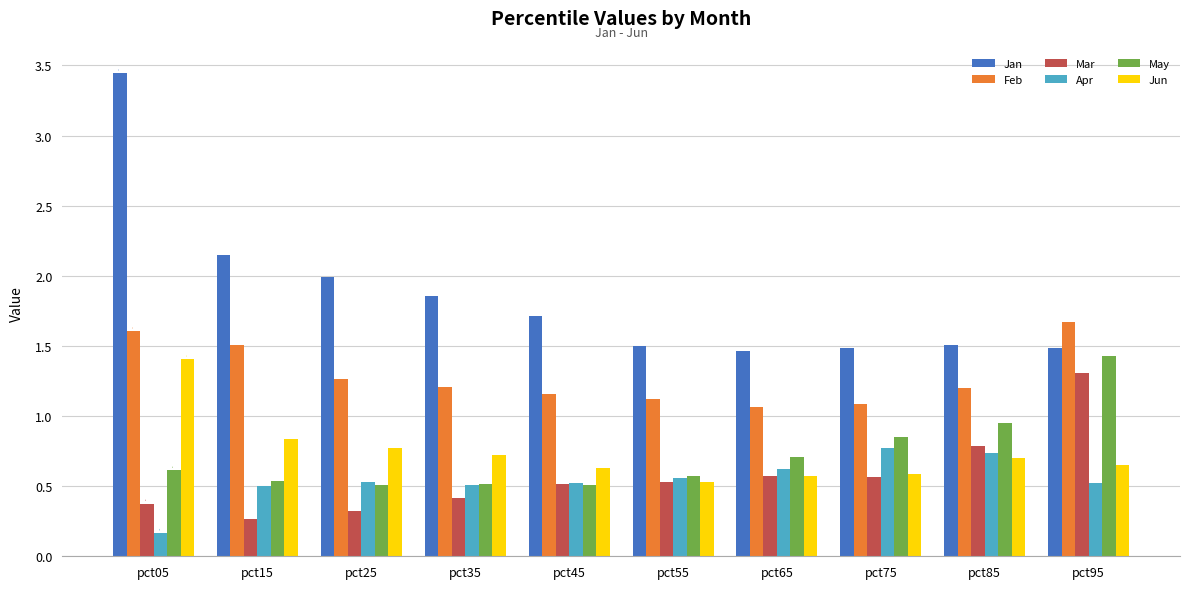

Which series changed the most between pct05 and pct85?

Jan